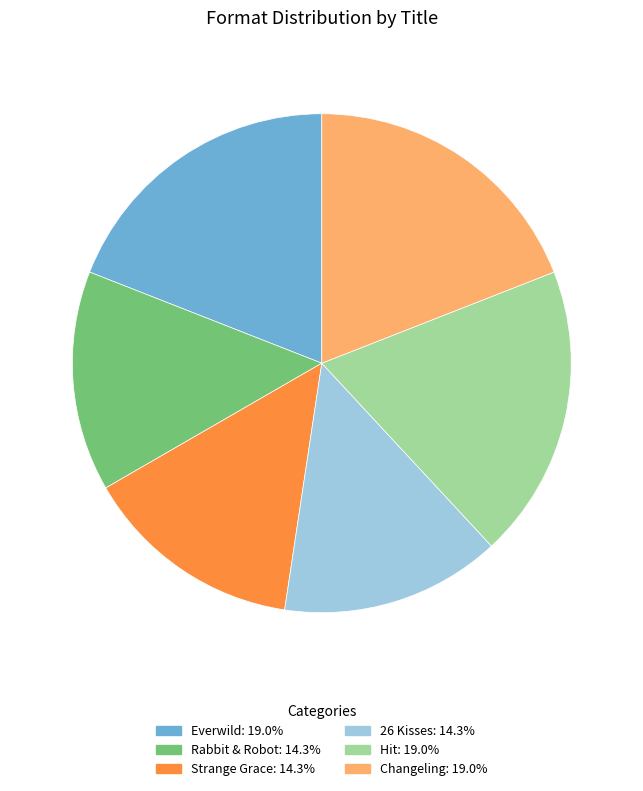

Is it true that Everwild is 26% of the pie?

False